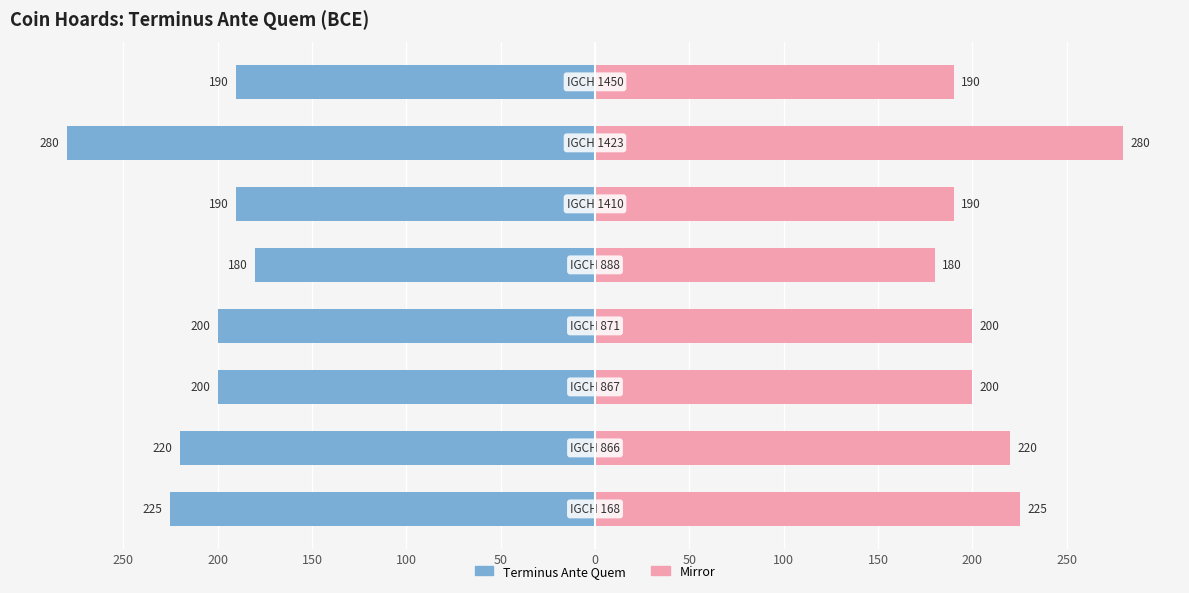

What is the minimum value shown in the chart?

180